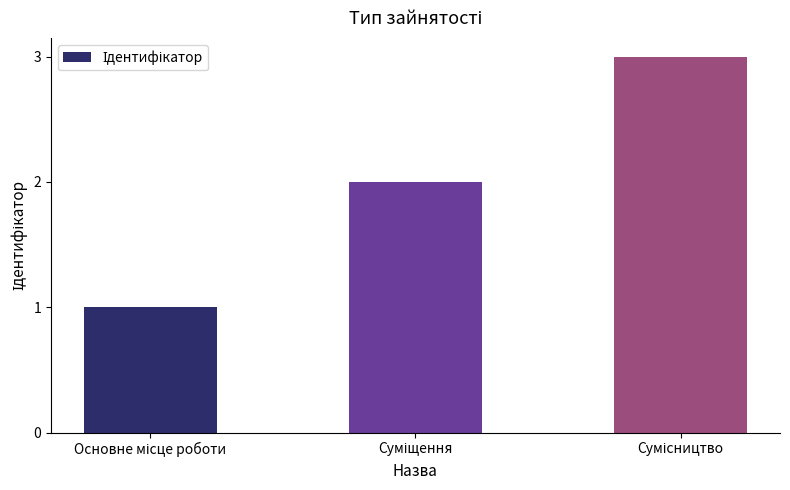

What is the sum of all values?

6